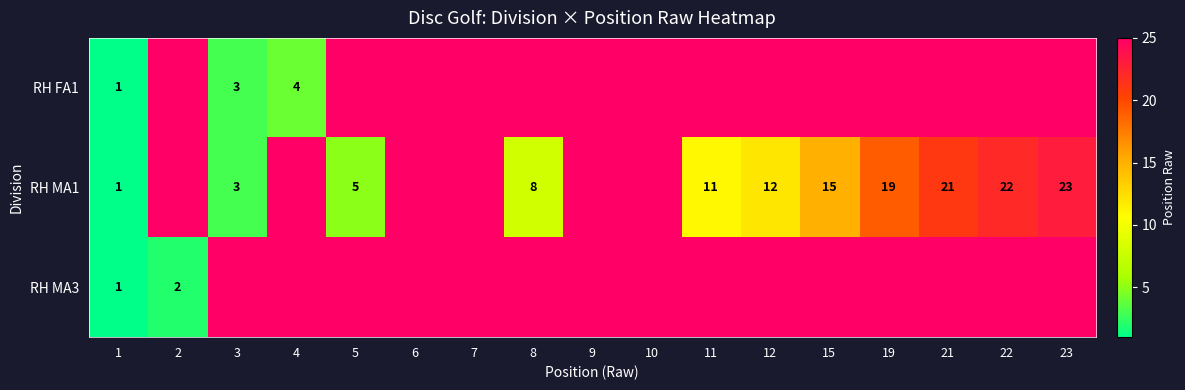

What is the total value across all series at 1?

3